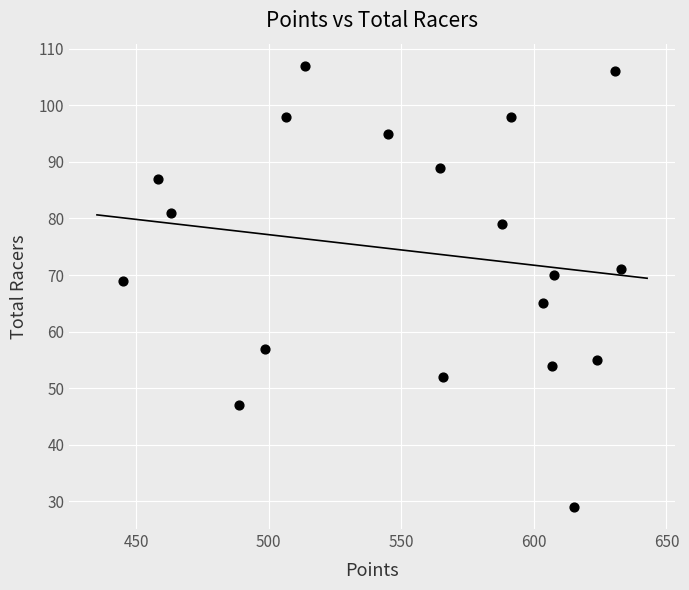

What is the range of Y values (max minus min)?

78